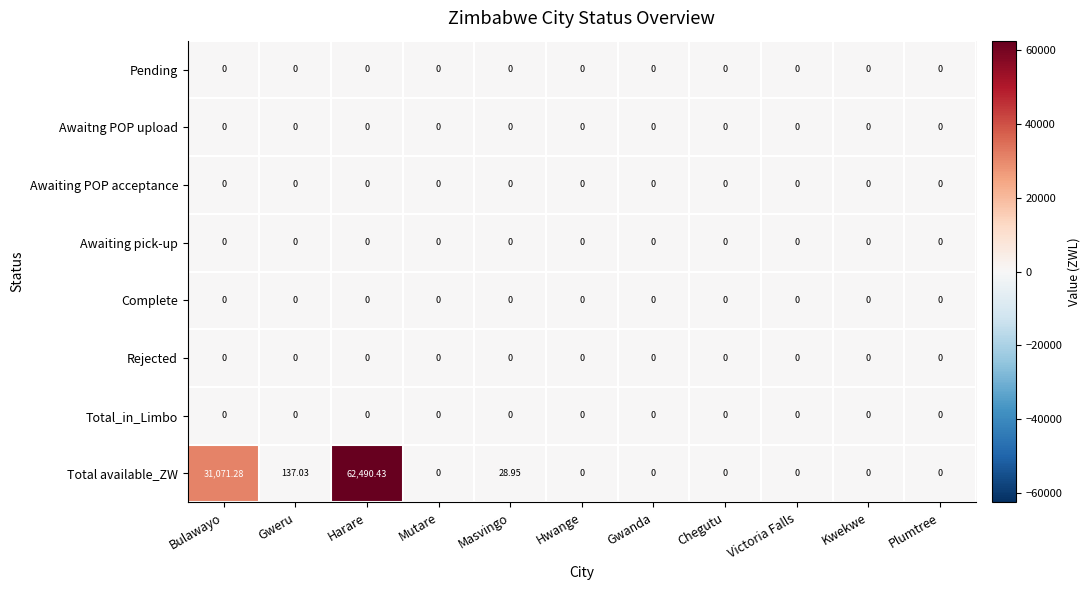

At which category is the sum across all series the highest?

Harare